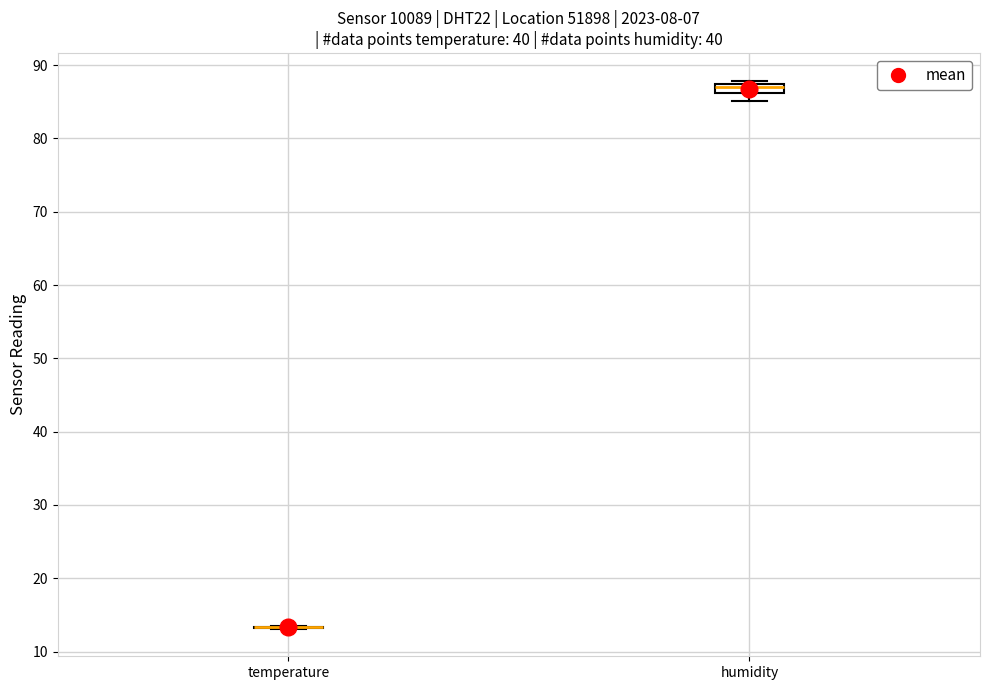

Comparing the boxes themselves (not the whiskers), which one is the tallest?

humidity